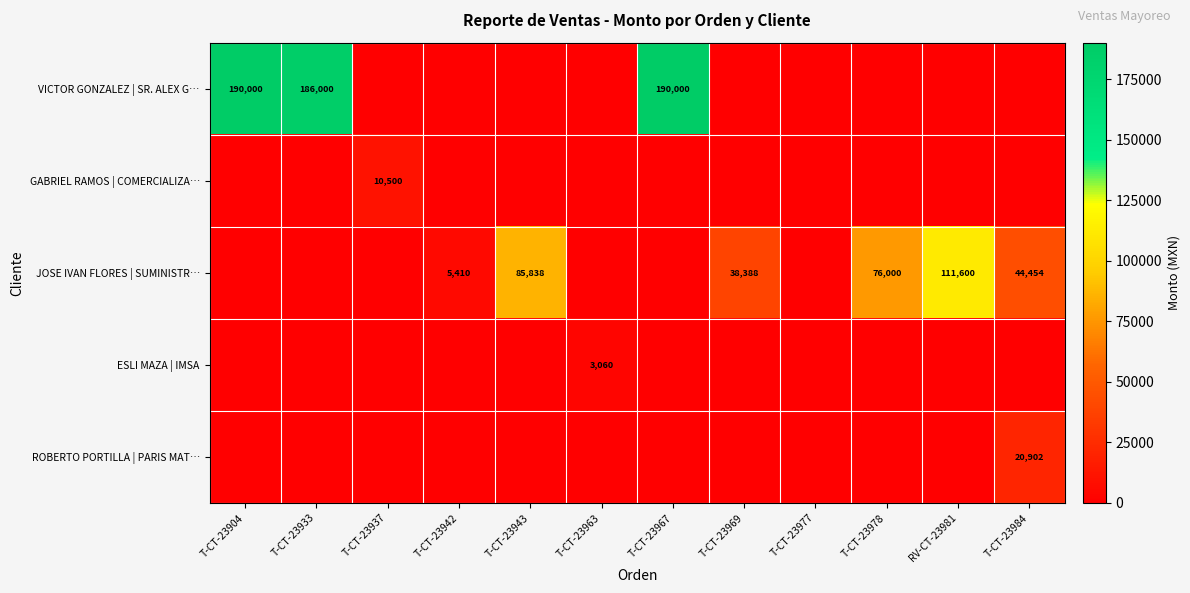

How many distinct data groups are displayed?

5